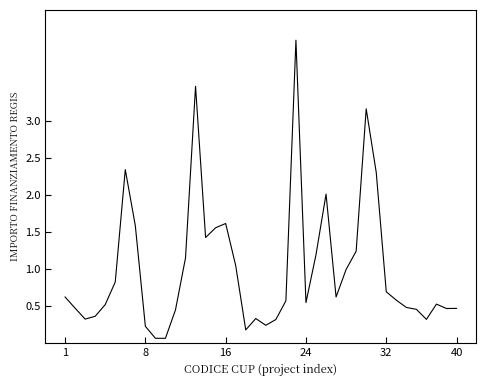

What is the greatest value displayed?

4.1